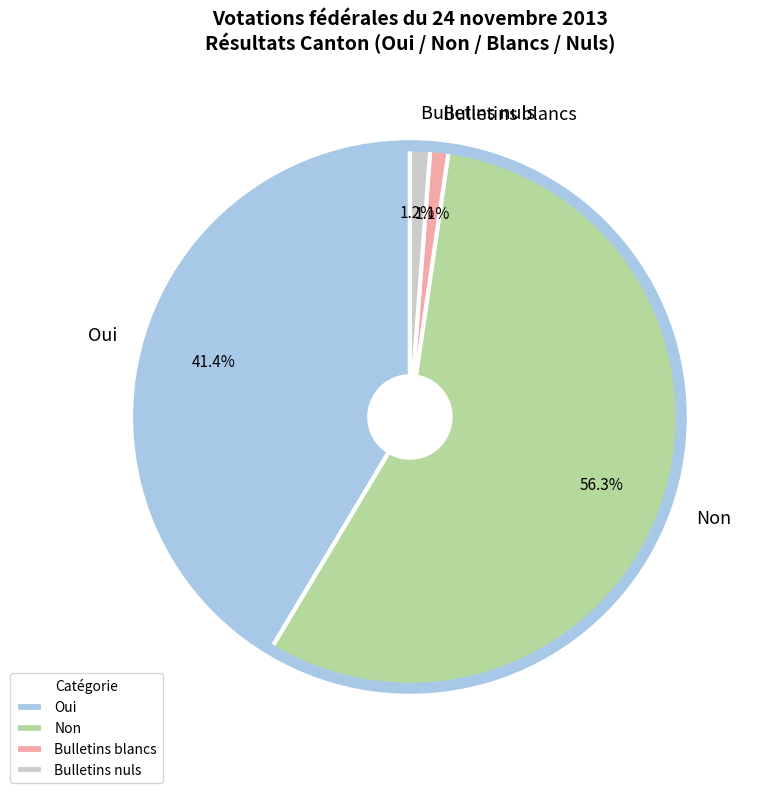

Which category has the biggest portion of the pie?

Non